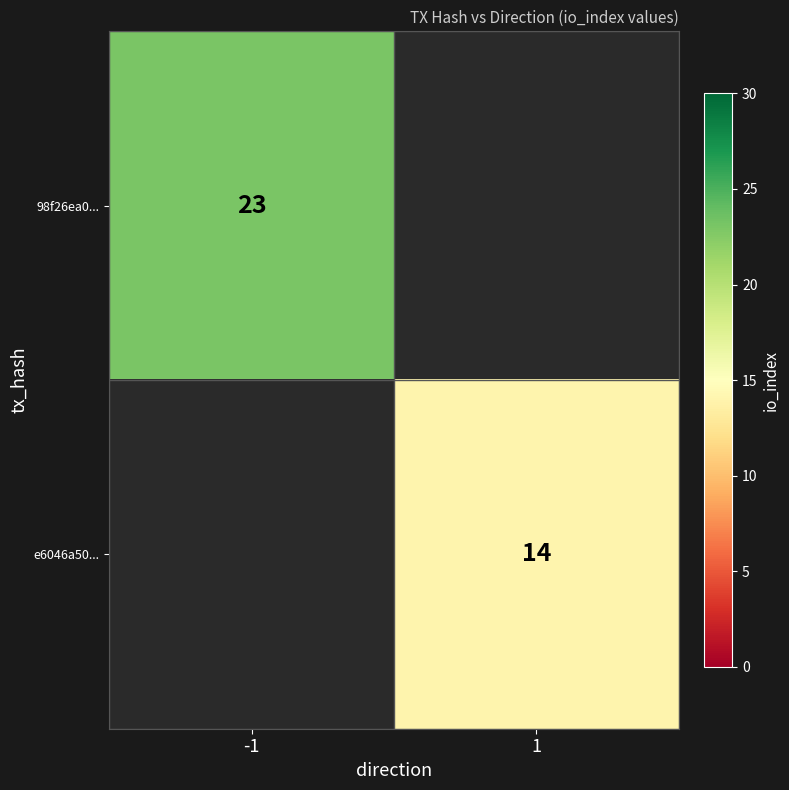

How many categories are shown in the chart?

2